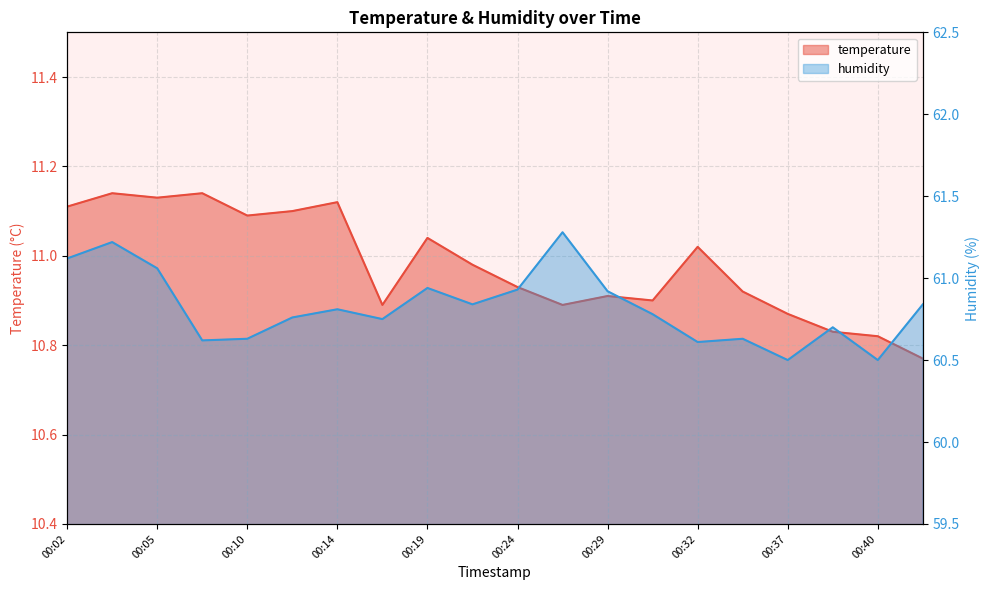

True or false: humidity and temperature intersect in this chart.

False